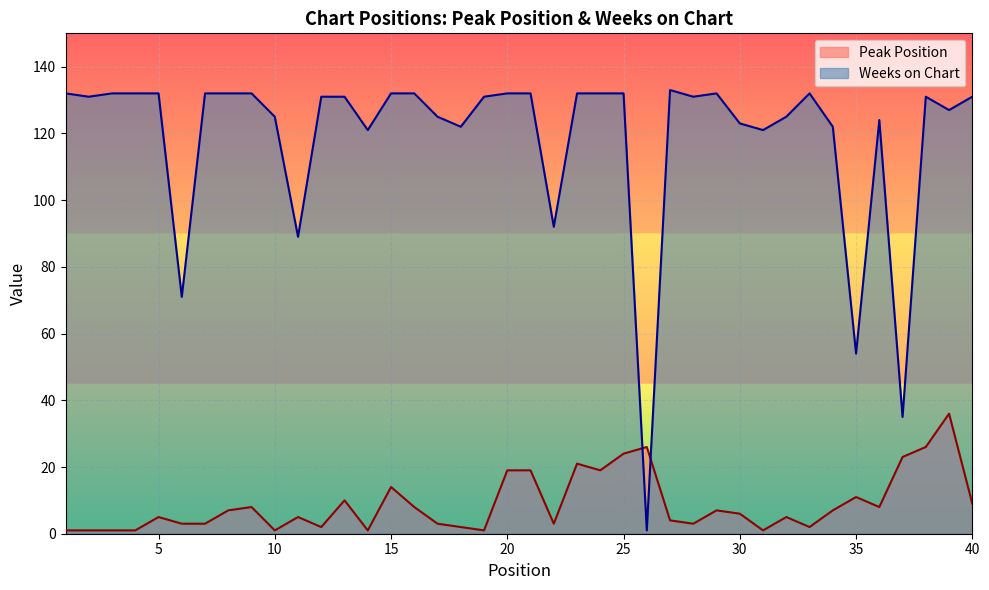

Where does the Peak Position series first go above 6?

8